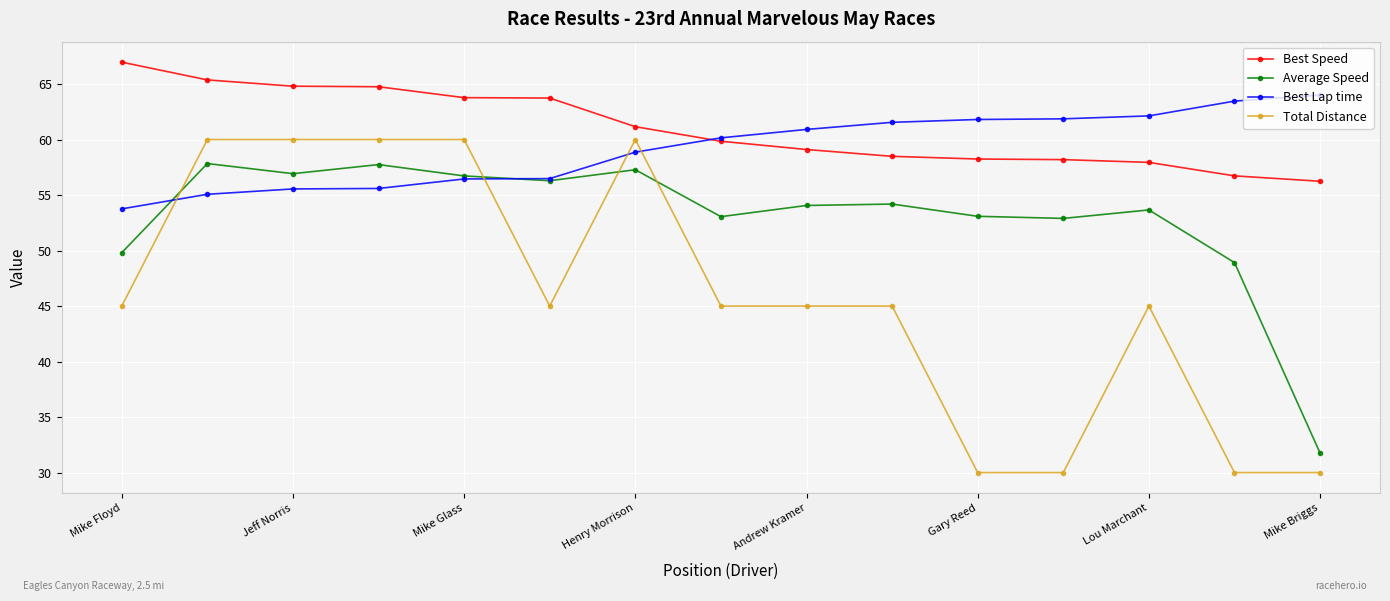

What is the greatest value displayed?

67.0